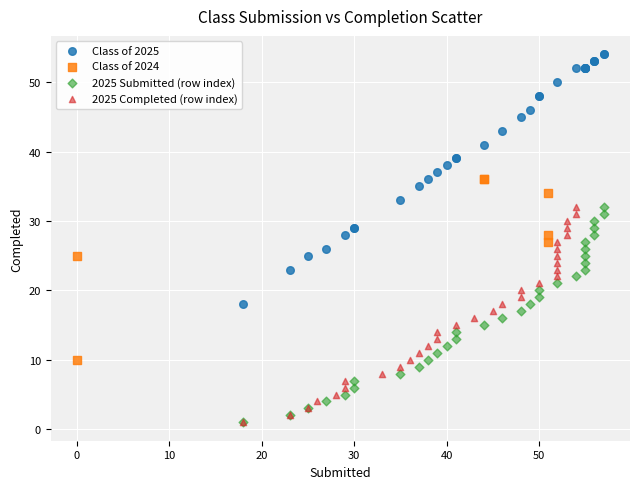

What are all the series names shown in the legend?

Class of 2025, Class of 2024, 2025 Submitted (row index), 2025 Completed (row index)